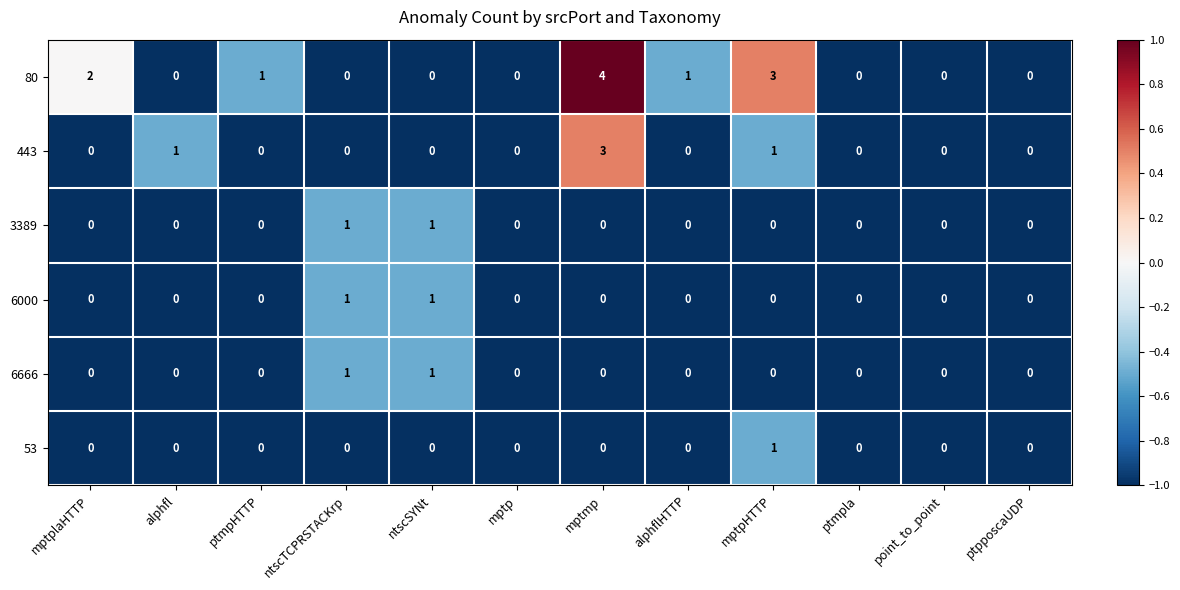

Is it true that 53 equals 0 at alphflHTTP?

True